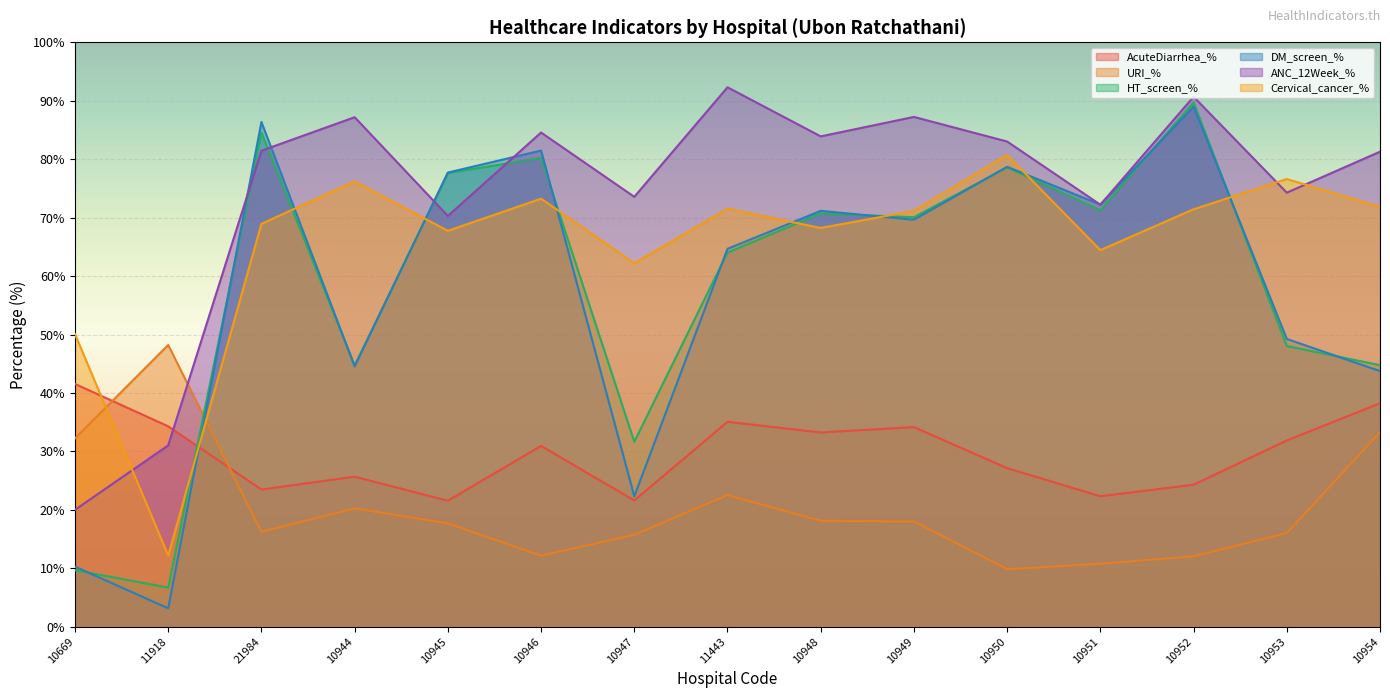

True or false: AcuteDiarrhea_% has a value of 36.4 at 21984.

False